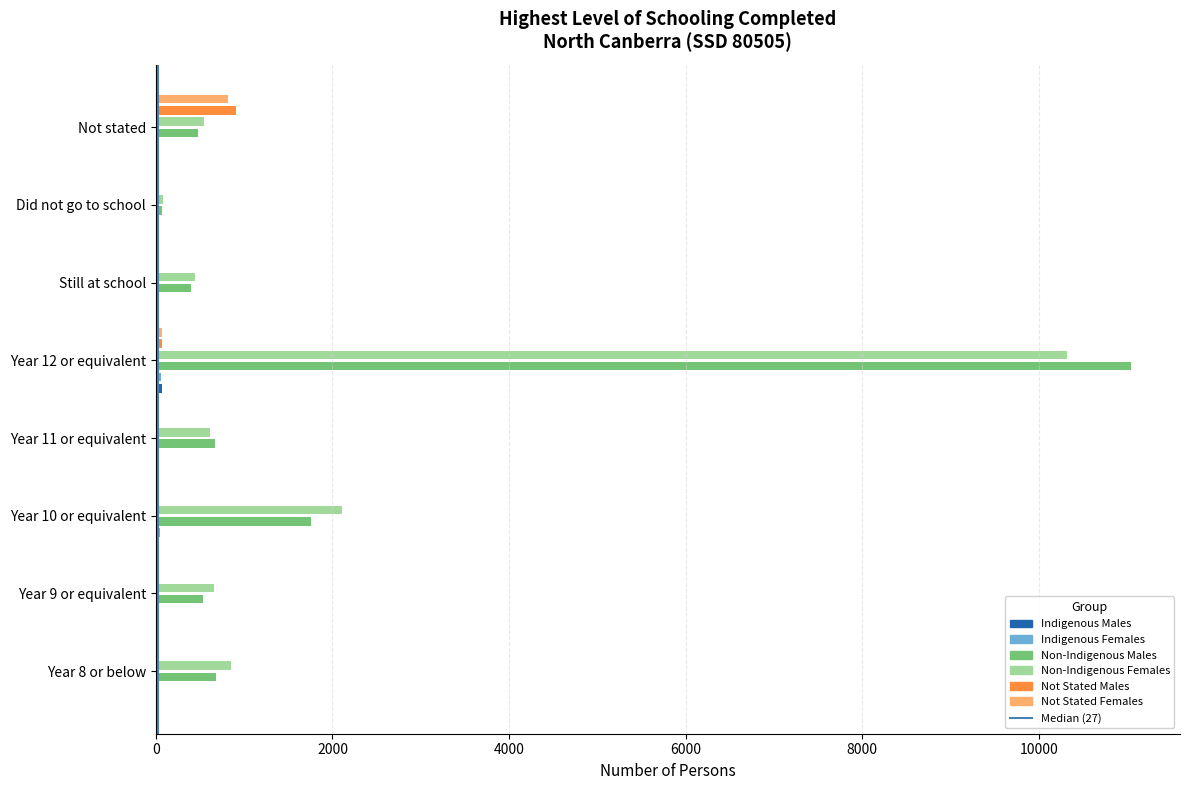

What is the spread (max minus min) of values at Year 9 or equivalent?

650